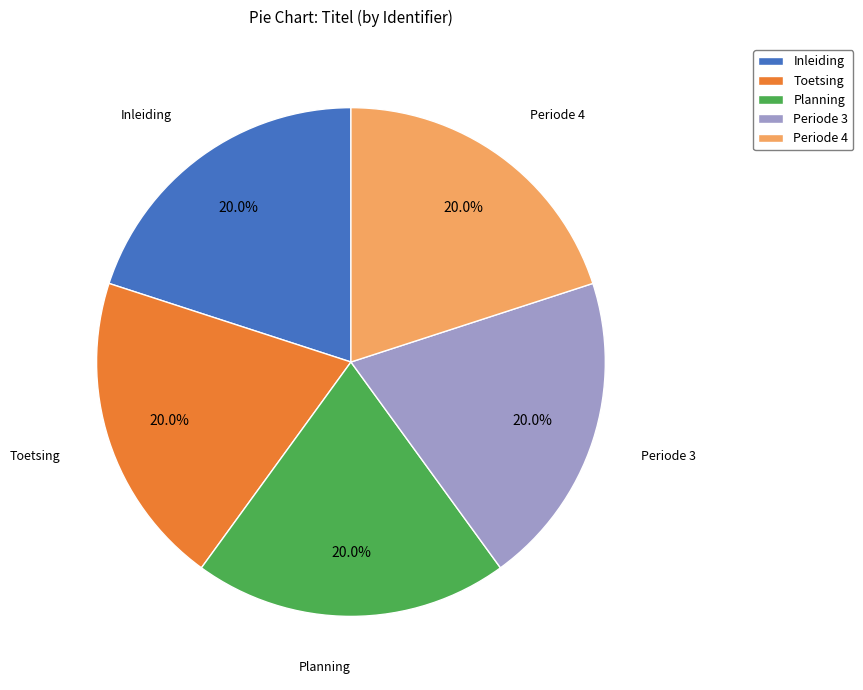

Approximately how many times larger is the value at Periode 3 compared to Periode 4?

1.0